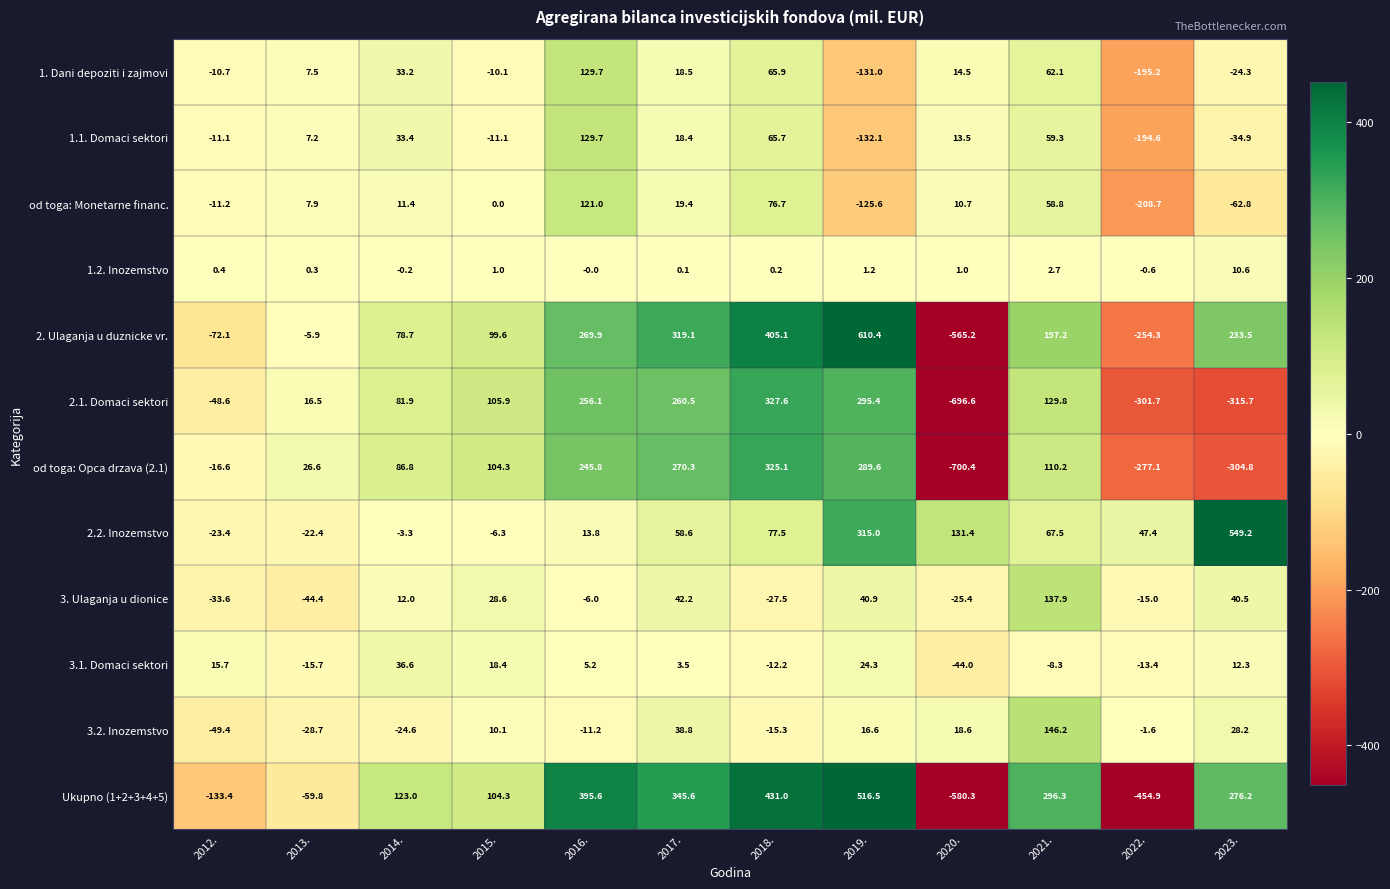

How many distinct data groups are displayed?

12